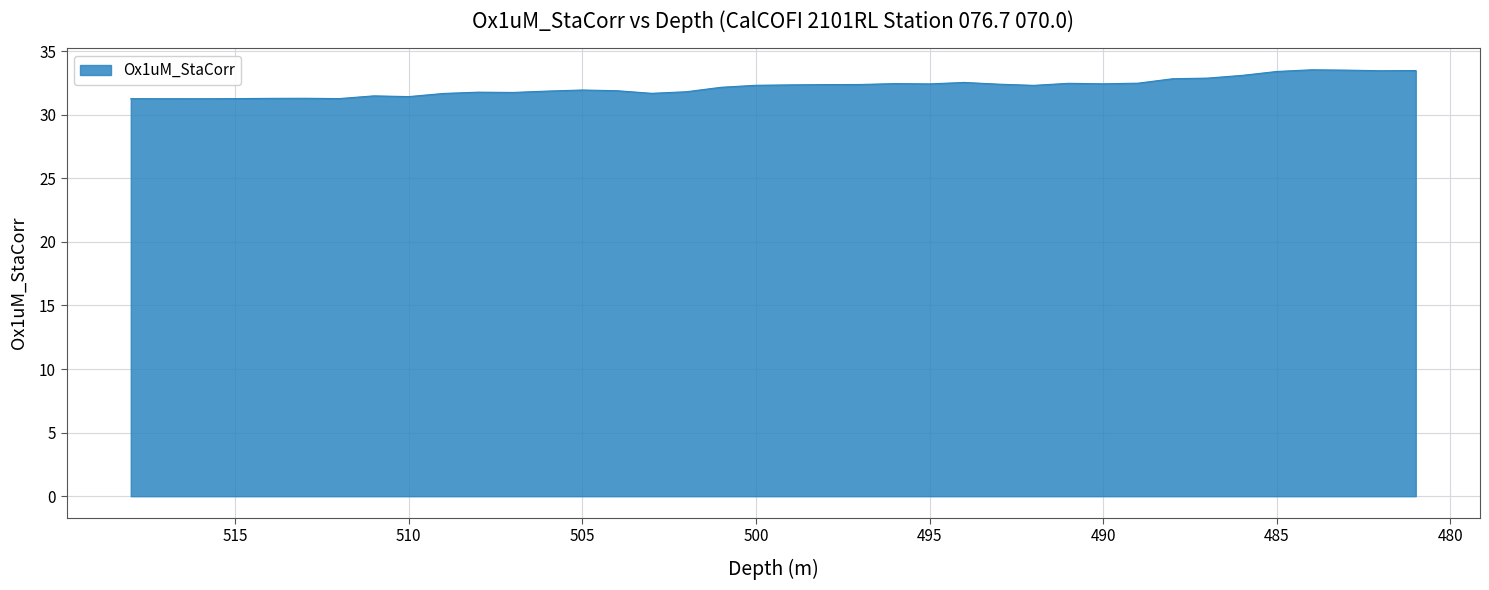

Which category has the highest value across all series?

484